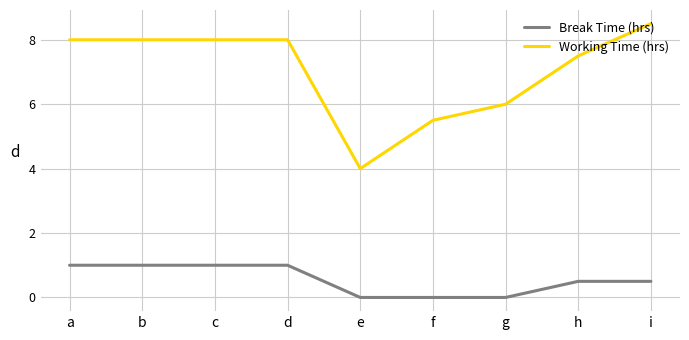

Which series has the widest spread of values?

Working Time (hrs)